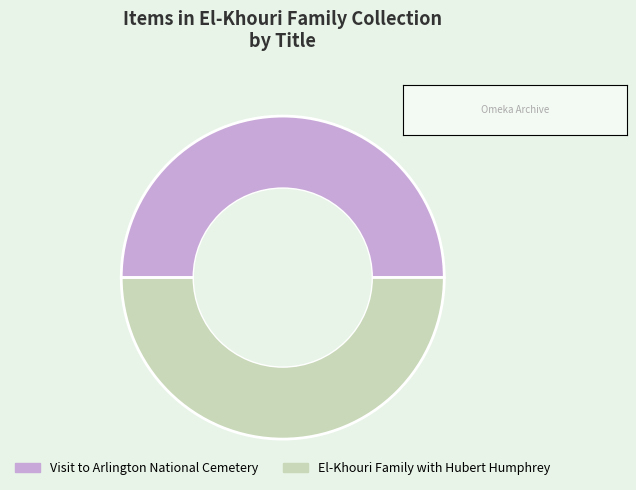

Do El-Khouri Family with Hubert Humphrey and Visit to Arlington National Cemetery together represent more than half of the pie?

Yes